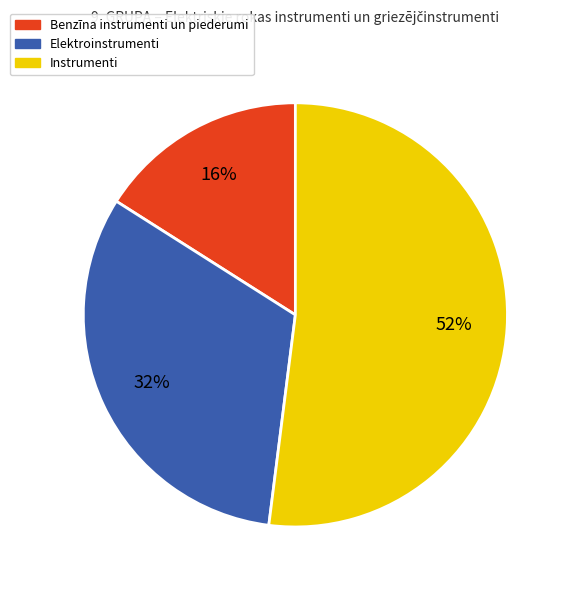

What percentage is the Elektroinstrumenti slice, to the nearest percent?

32%